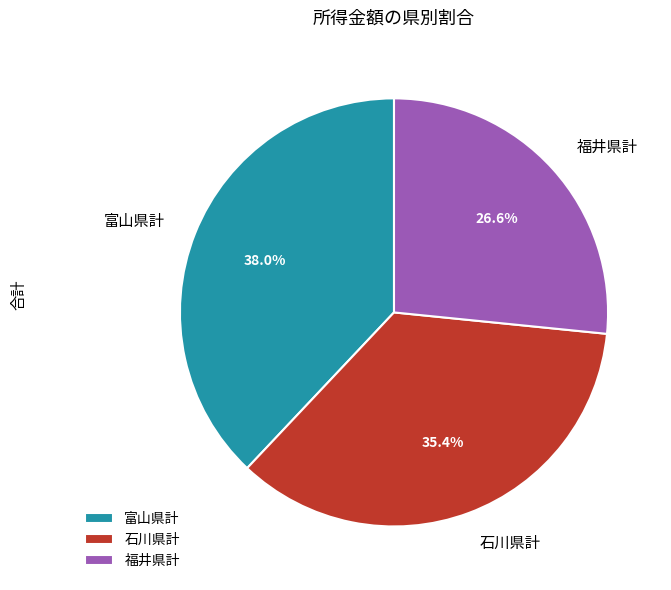

Rank the categories by value from highest to lowest.

富山県計, 石川県計, 福井県計